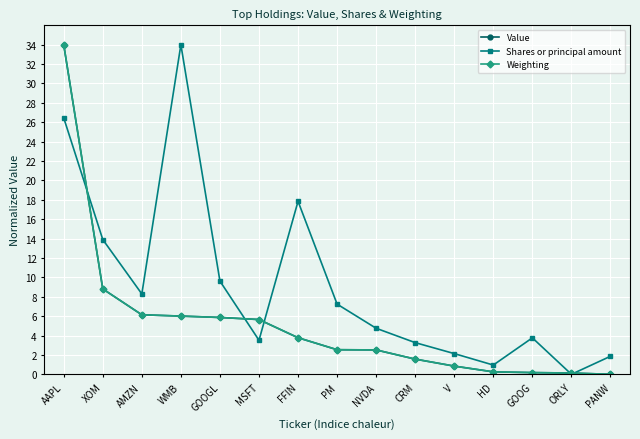

What are all the series names shown in the legend?

Value, Shares or principal amount, Weighting